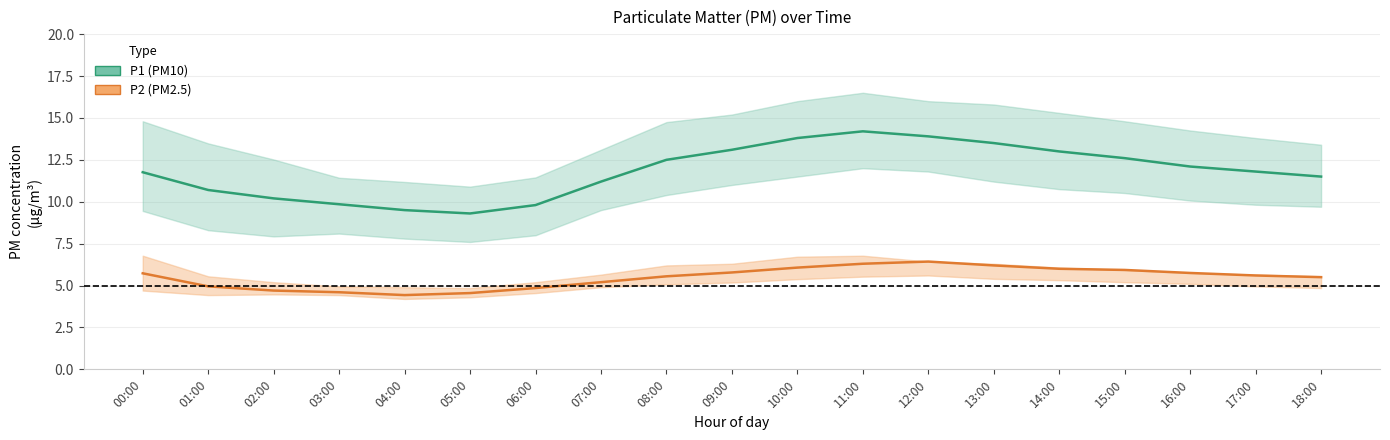

How many interior local valleys does the P1 (PM10) mid series have?

1